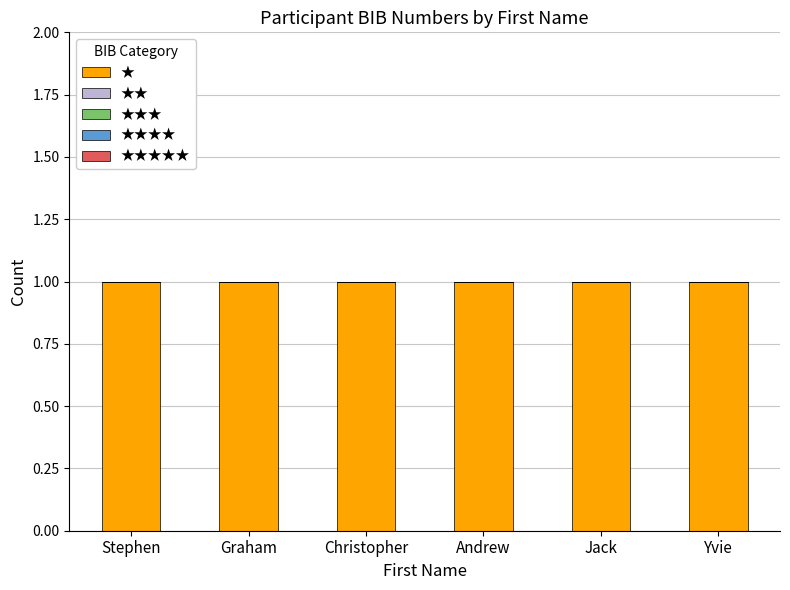

Reading left to right, list all the values displayed in this chart.

★: 1	1	1	1	1	1
★★: 0	0	0	0	0	0
★★★: 0	0	0	0	0	0
★★★★: 0	0	0	0	0	0
★★★★★: 0	0	0	0	0	0